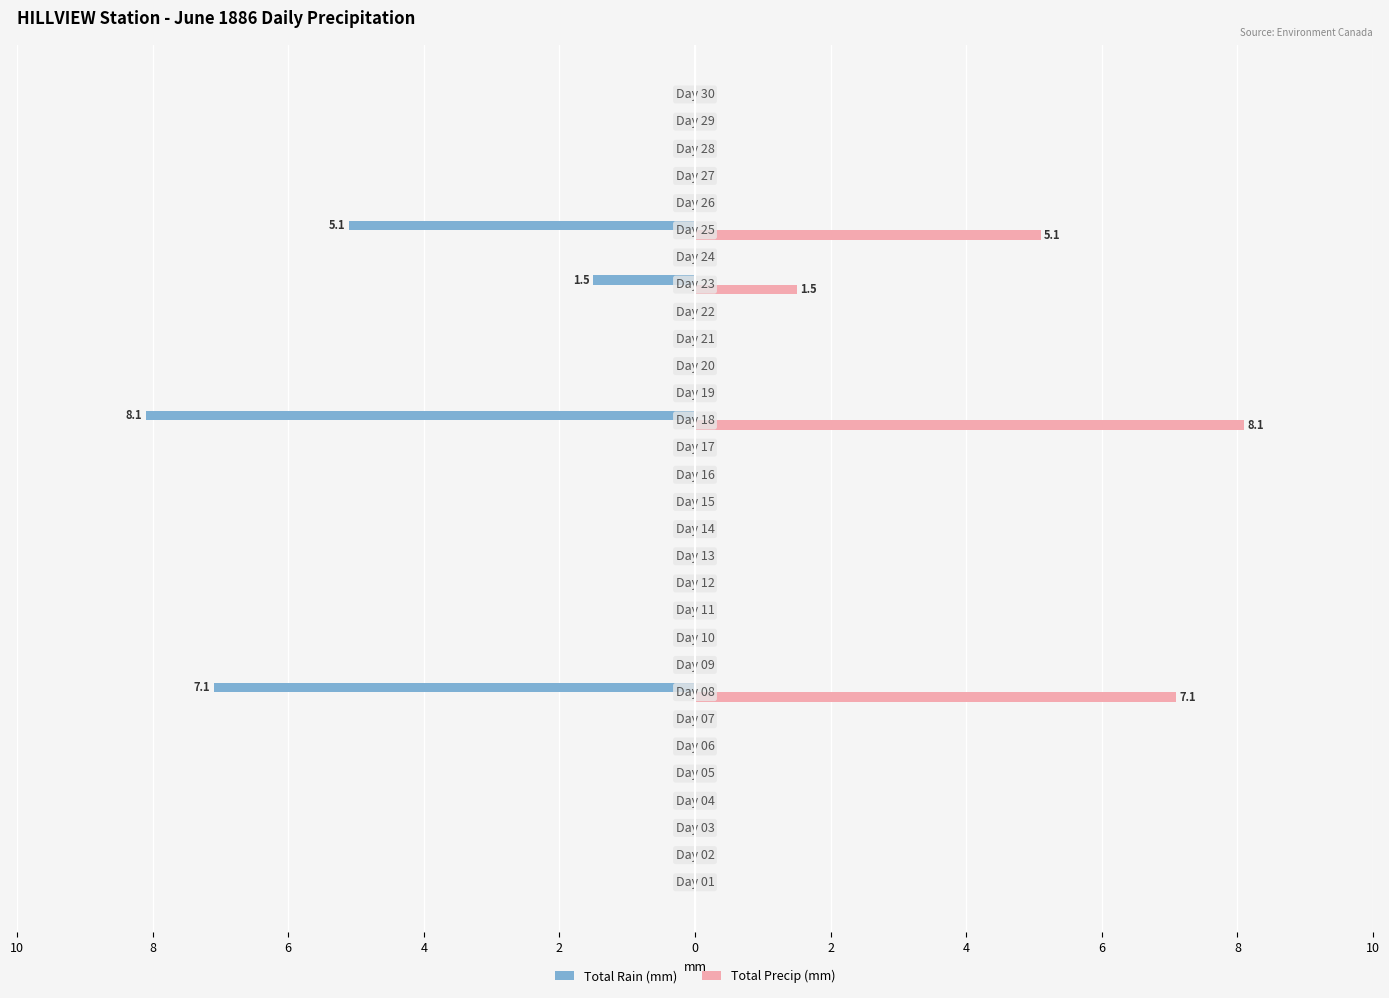

What are all the series names shown in the legend?

Total Rain (mm), Total Precip (mm)